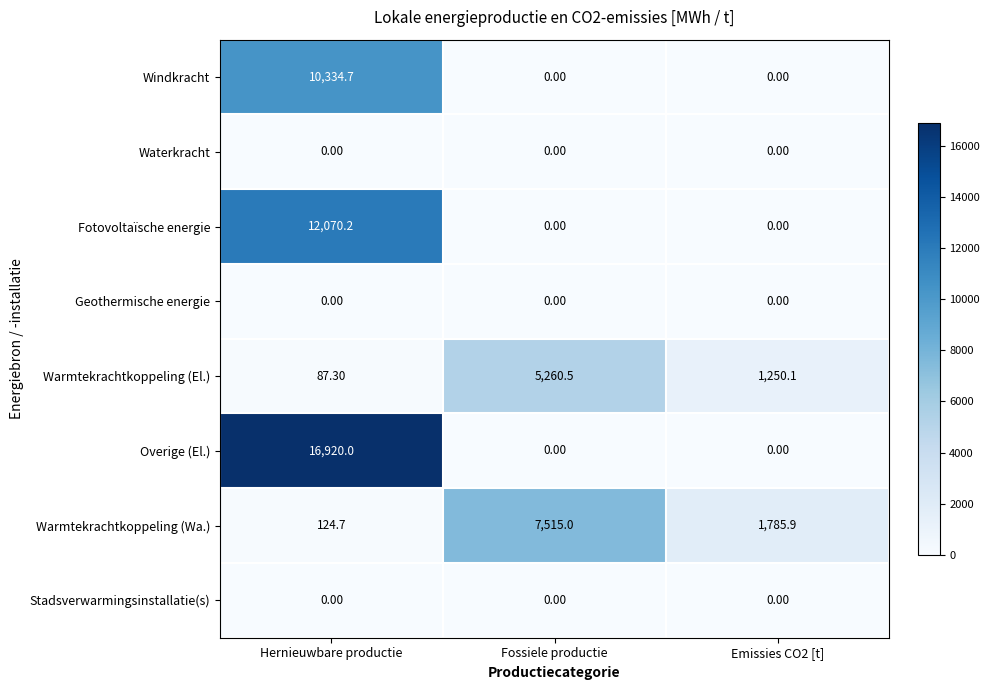

At which label does Warmtekrachtkoppeling (El.) first exceed 1250?

Fossiele productie